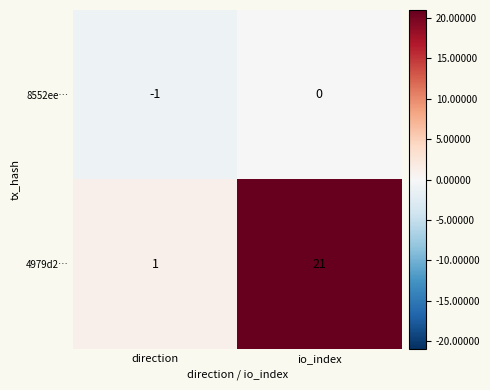

What is the sum of the 4979d2… values at io_index and direction?

22